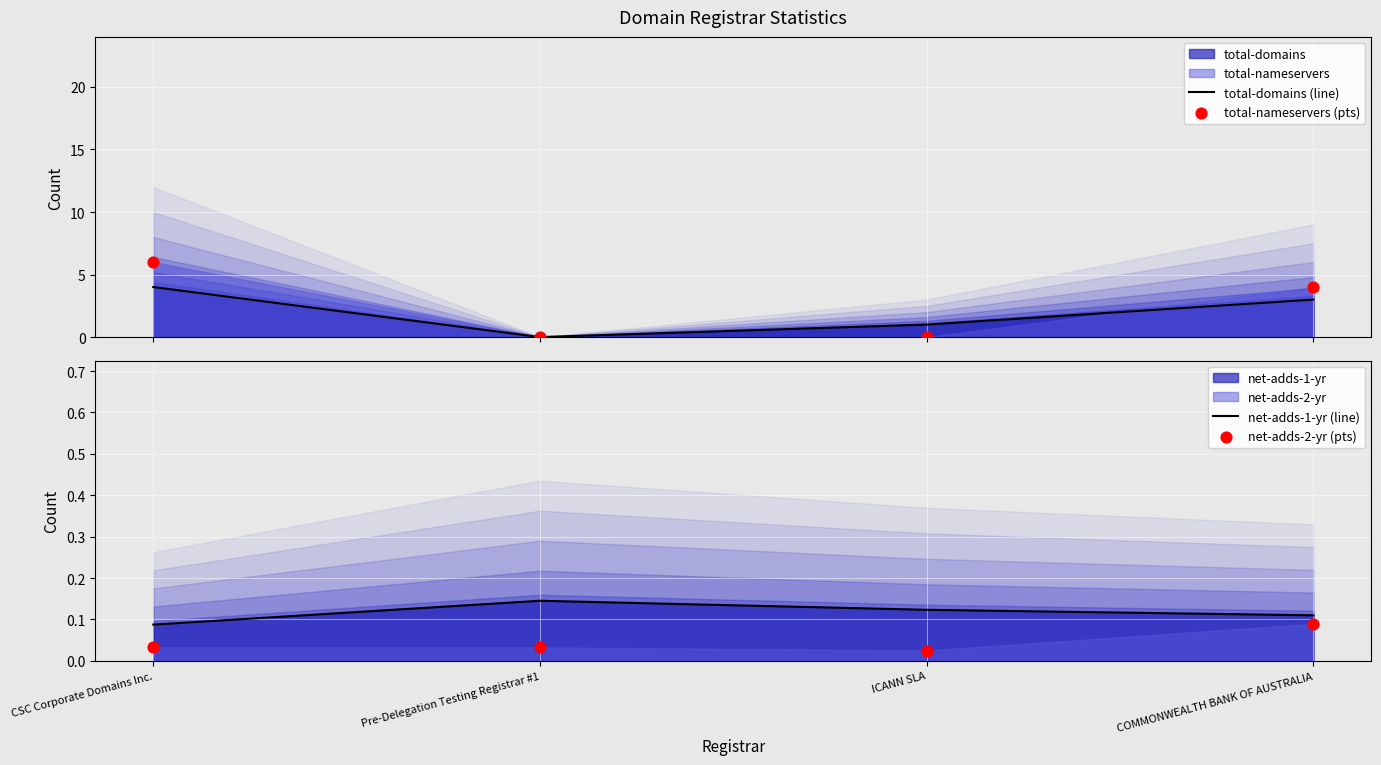

What is the total value across all series at ICANN SLA?

1.1